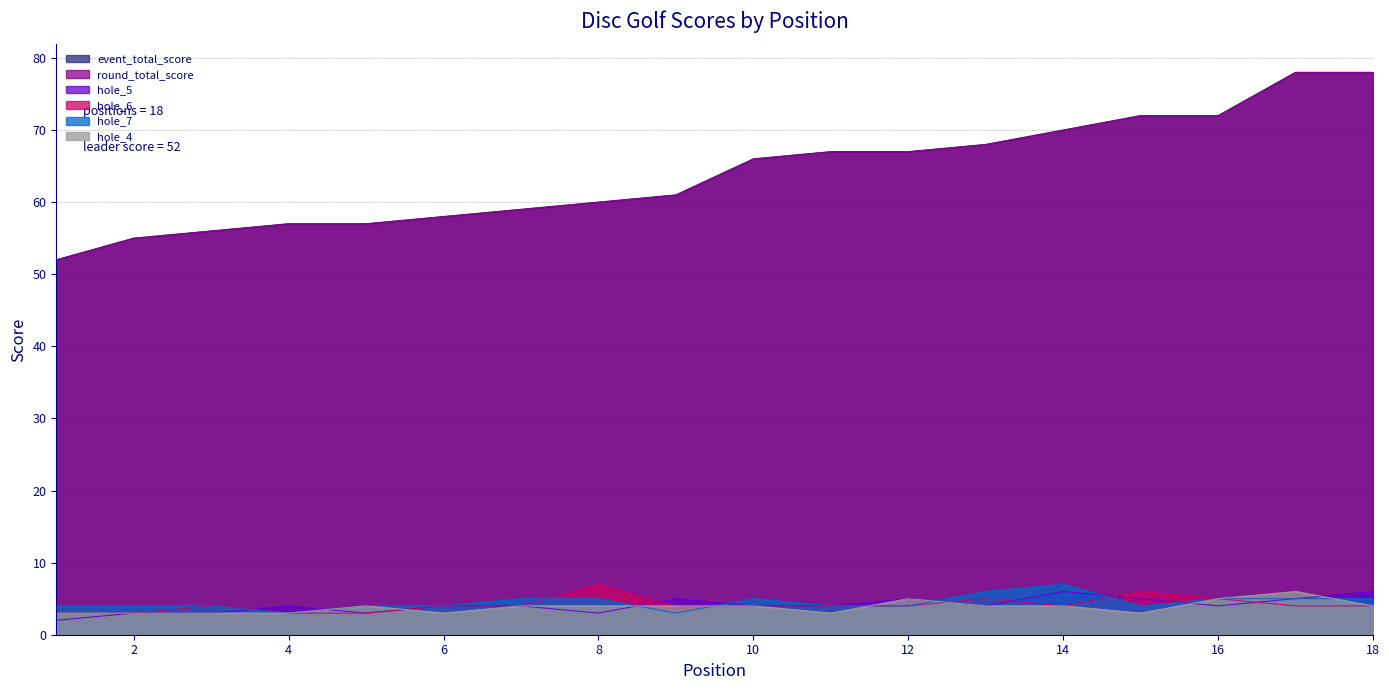

List the series in order of their peak value, highest first.

event_total_score, round_total_score, hole_6, hole_7, hole_5, hole_4